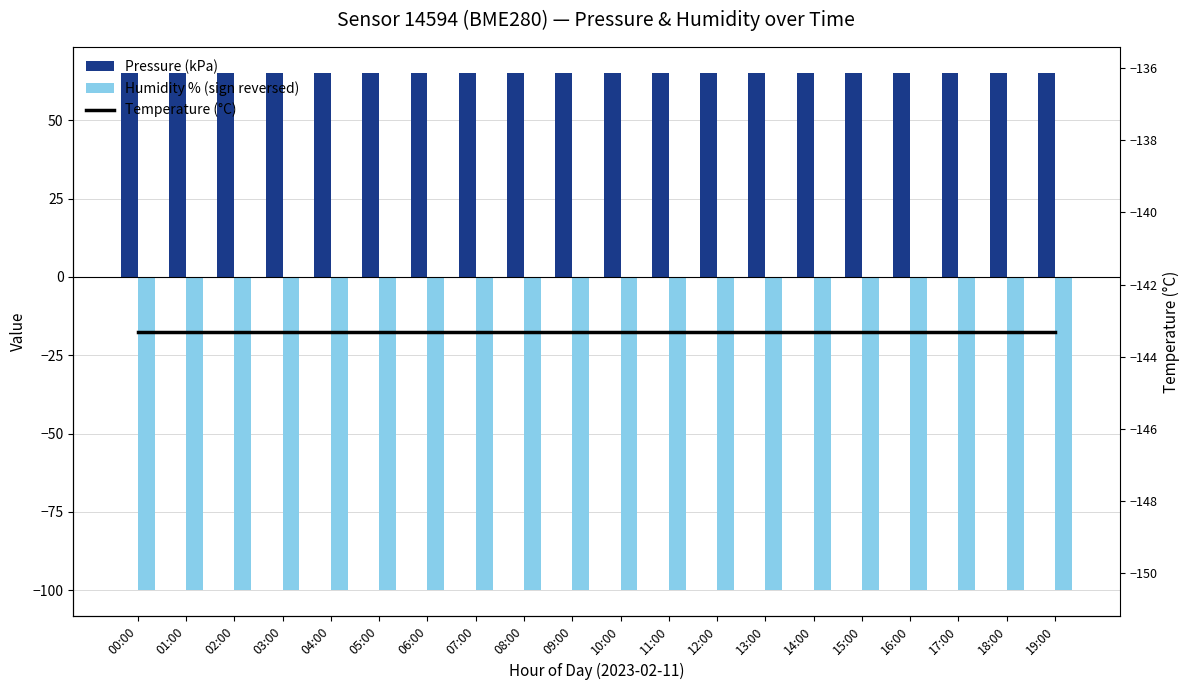

Does the chart contain any negative values?

Yes